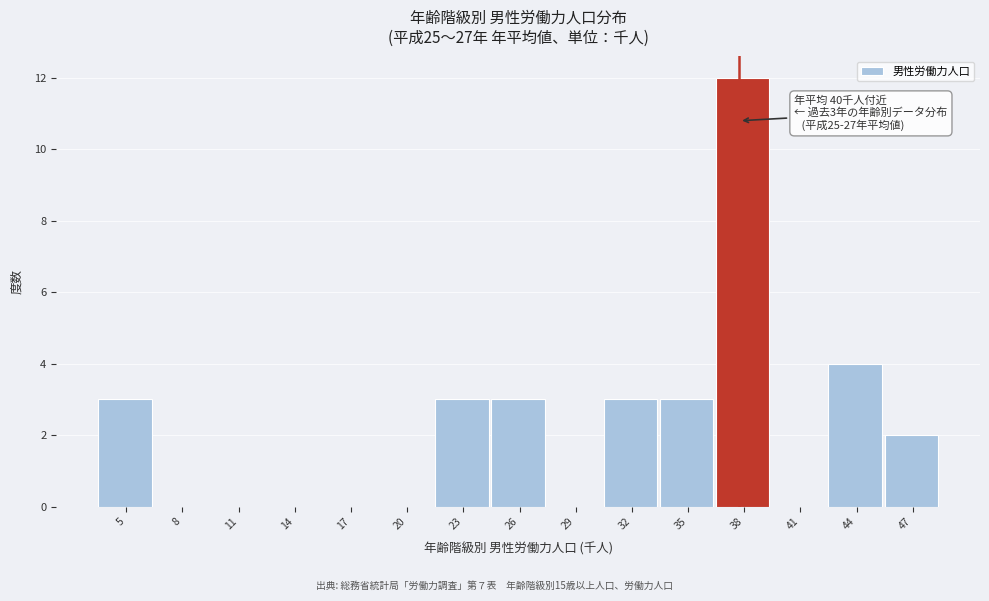

Reading right to left, transcribe all the data shown in this chart.

47=2	44=4	41=0	38=12	35=3	32=3	29=0	26=3	23=3	20=0	17=0	14=0	11=0	8=0	5=3